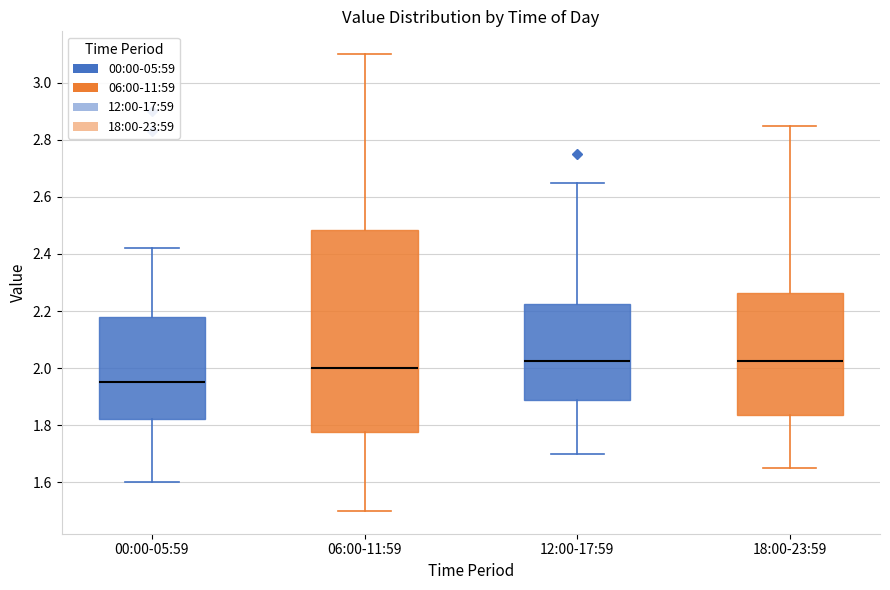

Reading left to right, read every box against the y-axis: the position of its median line, the range the box covers, and the ends of its whiskers. The values are not printed on the chart, so give them approximately, as read against the axis.

00:00-05:59: median 1.96, box 1.82 to 2.18, whiskers 1.60 to 2.42
06:00-11:59: median 2.00, box 1.78 to 2.48, whiskers 1.50 to 3.10
12:00-17:59: median 2.02, box 1.88 to 2.22, whiskers 1.70 to 2.66
18:00-23:59: median 2.02, box 1.84 to 2.26, whiskers 1.66 to 2.86